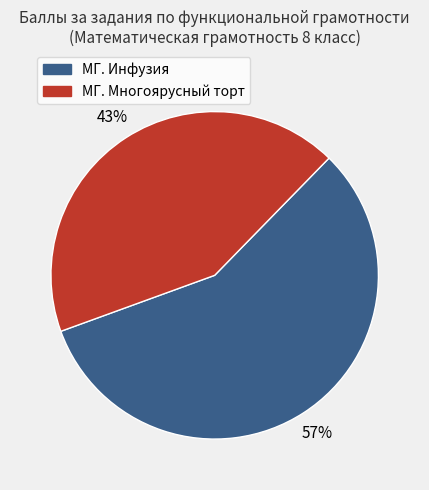

Does any single category account for the majority?

Yes